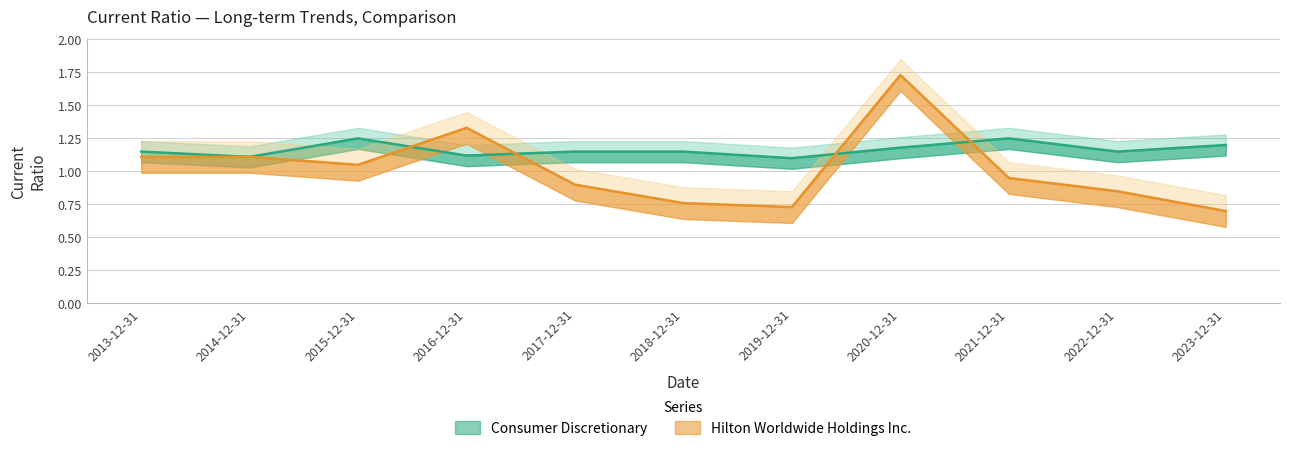

What is the average value of the Hilton Worldwide Holdings Inc. series?

1.0